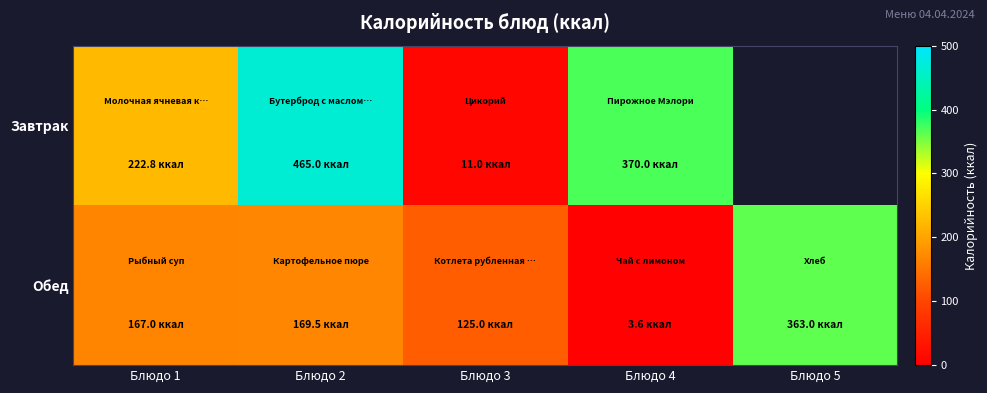

What is the difference between the maximum and minimum values in the Обед series?

359.4